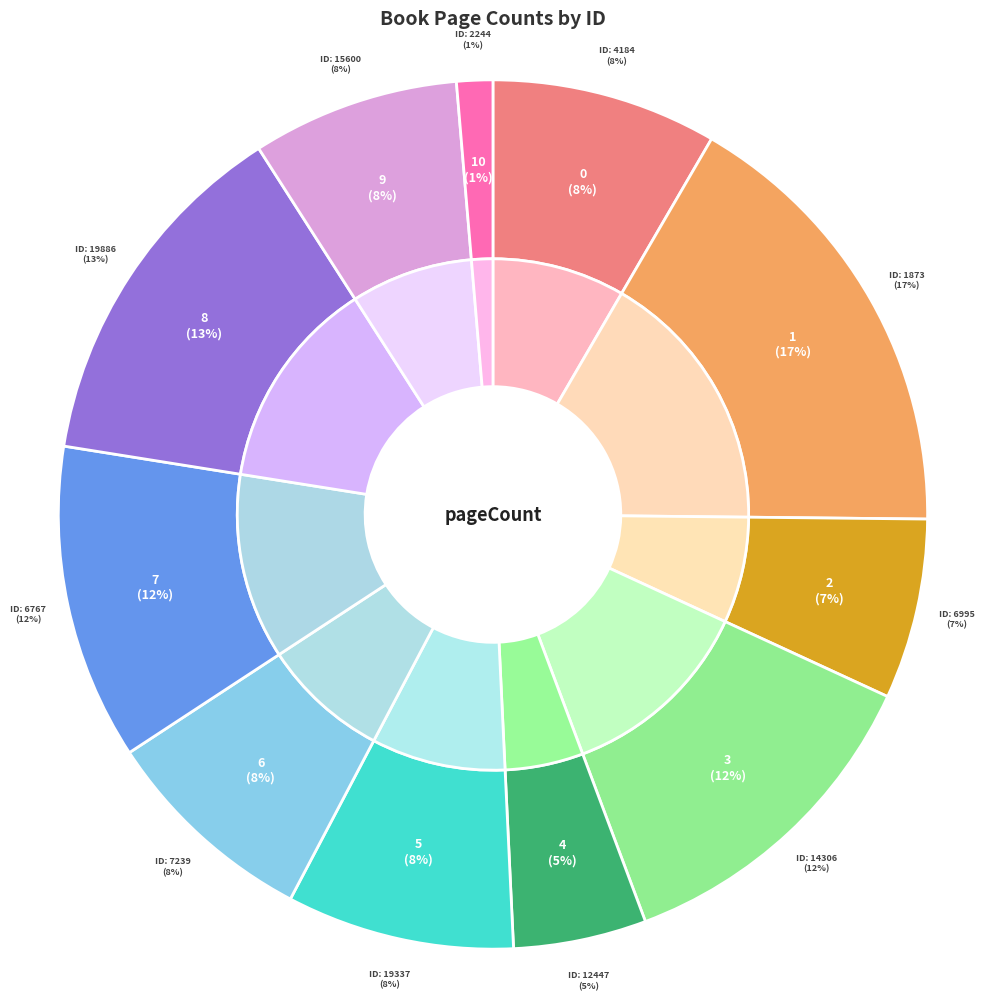

To the nearest percent, what percentage of the pie is 2244?

1%